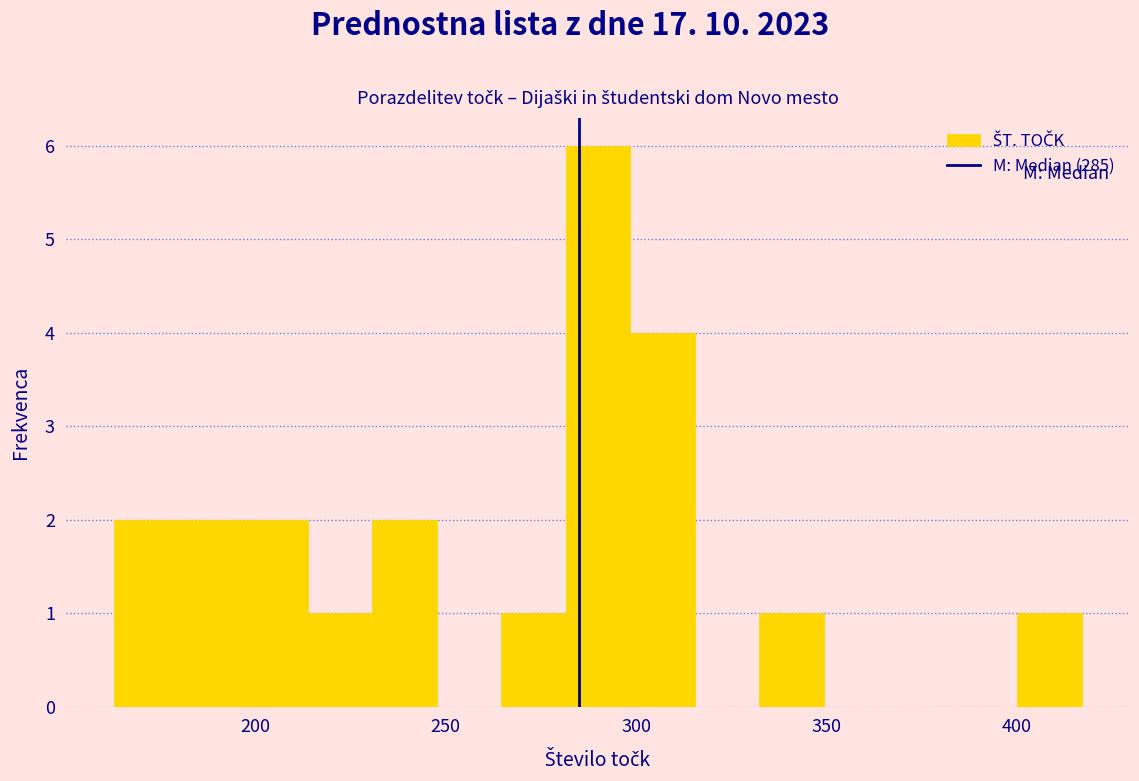

Around what value on the x-axis is the tallest bar? Give the approximate position of its centre, as read against the axis.

290